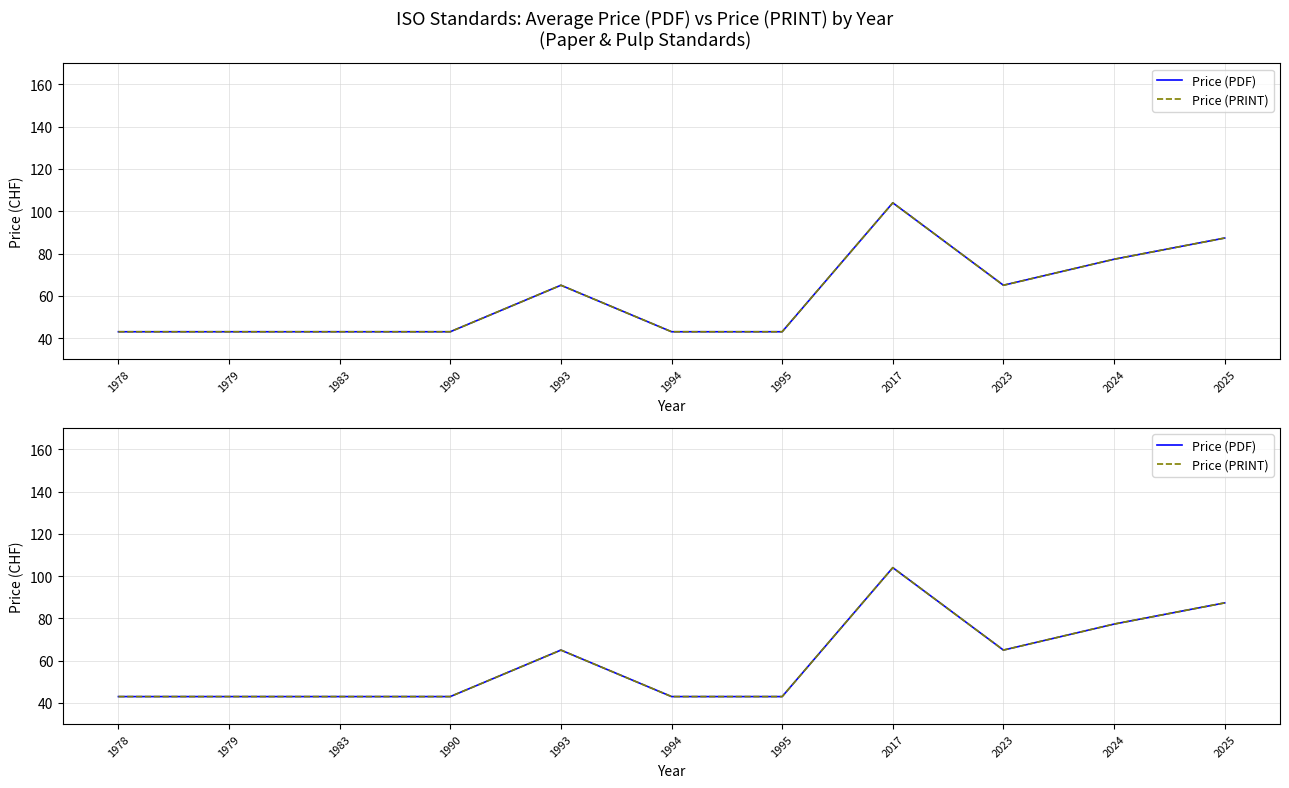

At which category does Price (PDF) reach its first local valley?

2023